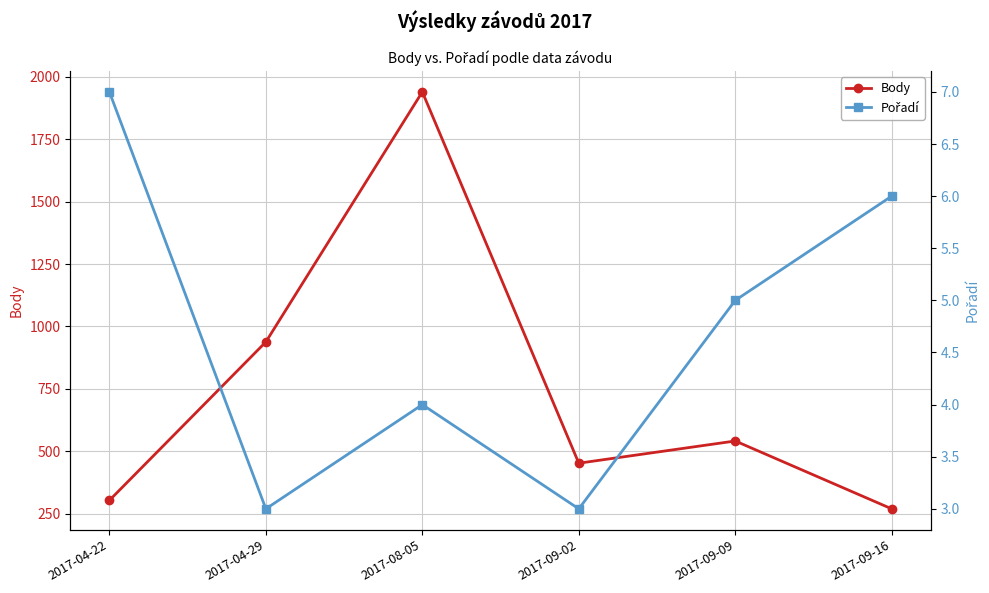

What is the average value of the Pořadí series?

5